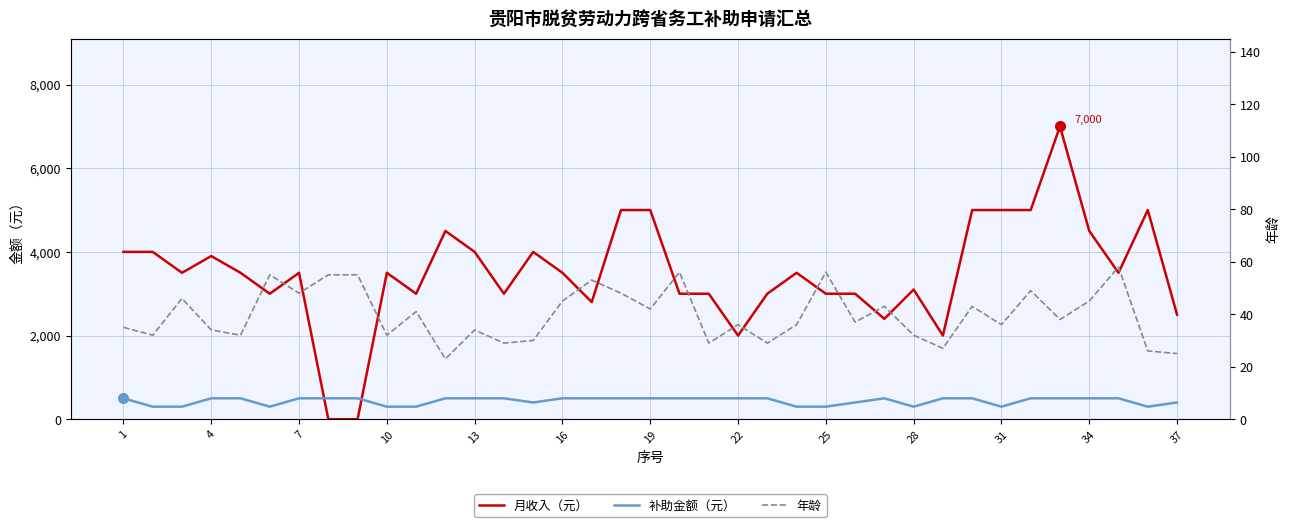

Which has a higher value, 34 or 25?

34